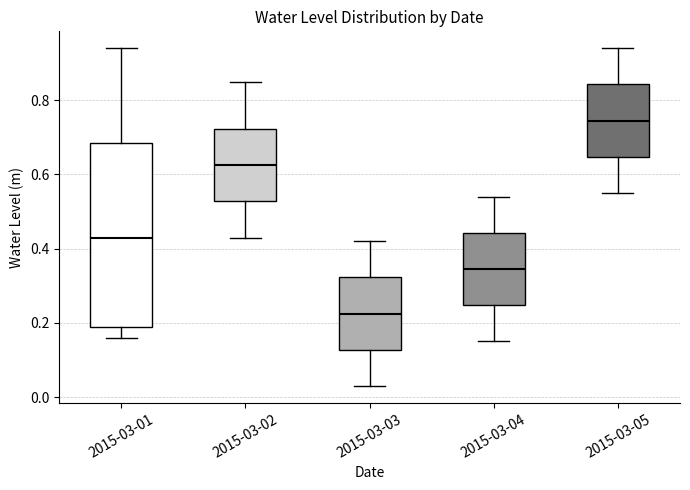

Which box is the tallest, from its lower edge to its upper edge?

2015-03-01